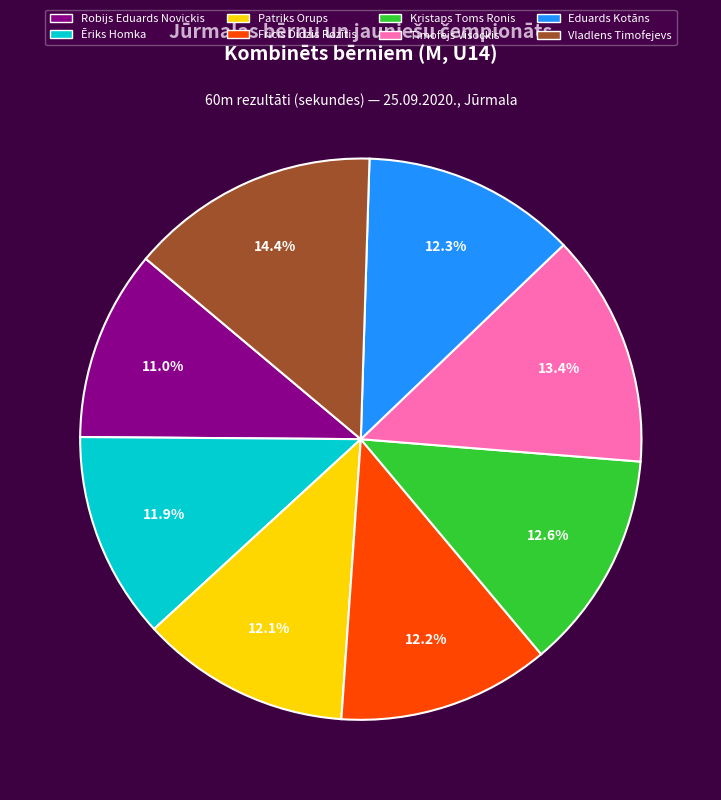

What percentage is the Patriks Orups slice, to the nearest percent?

12%